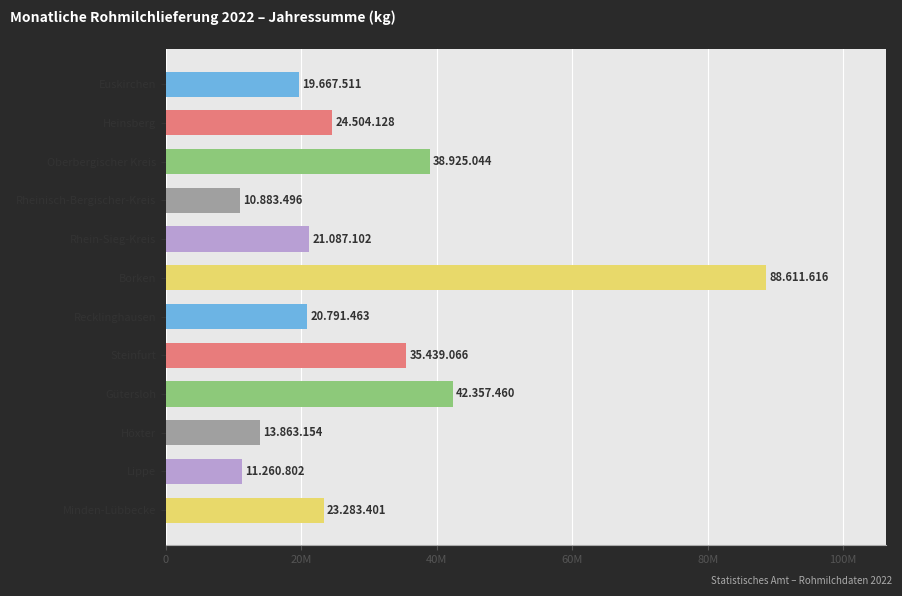

Does the chart contain any negative values?

No